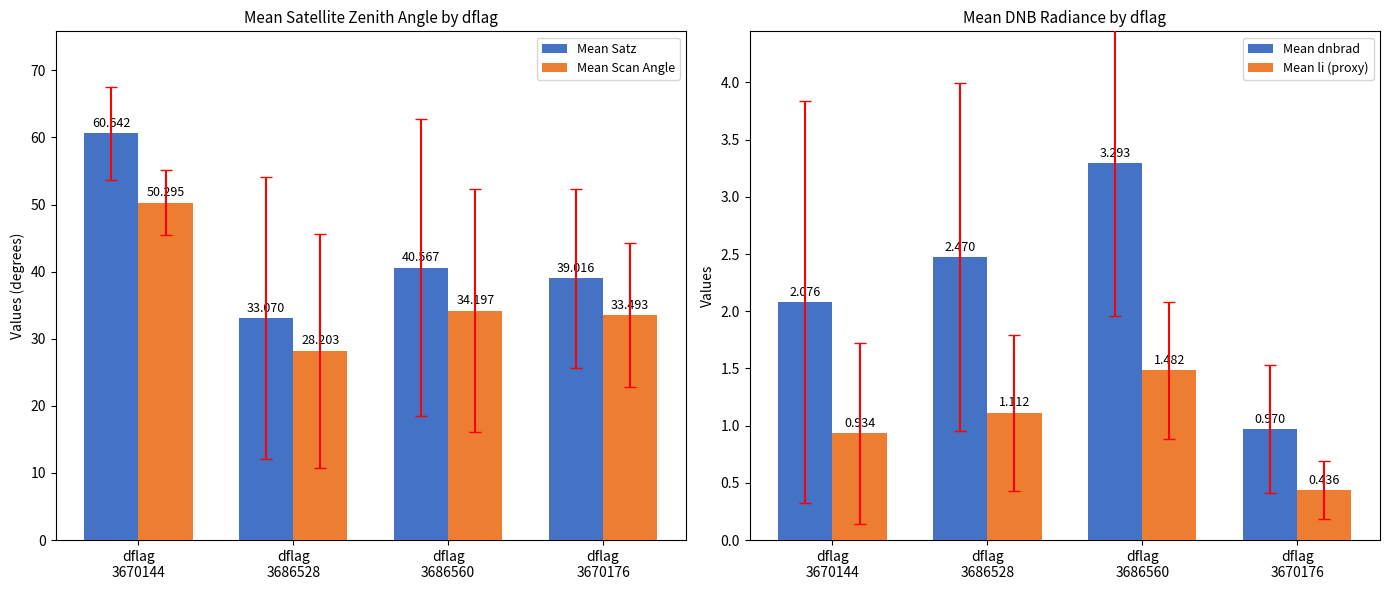

List the labels in order of Mean Scan Angle value, largest first.

dflag
3670144, dflag
3686560, dflag
3670176, dflag
3686528